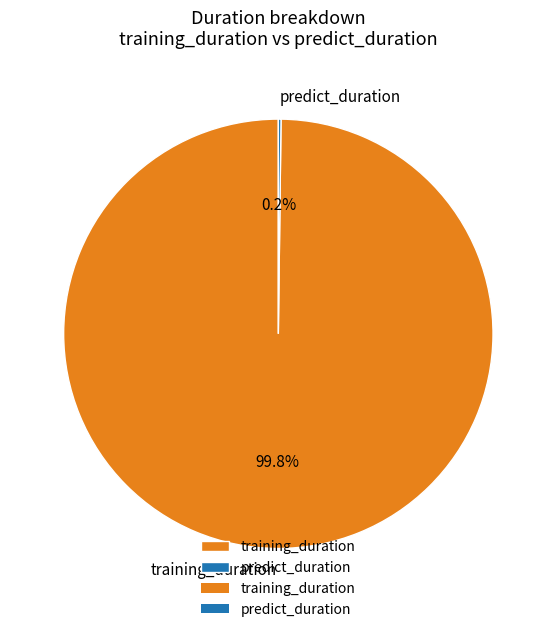

Is there a majority slice in this chart?

Yes